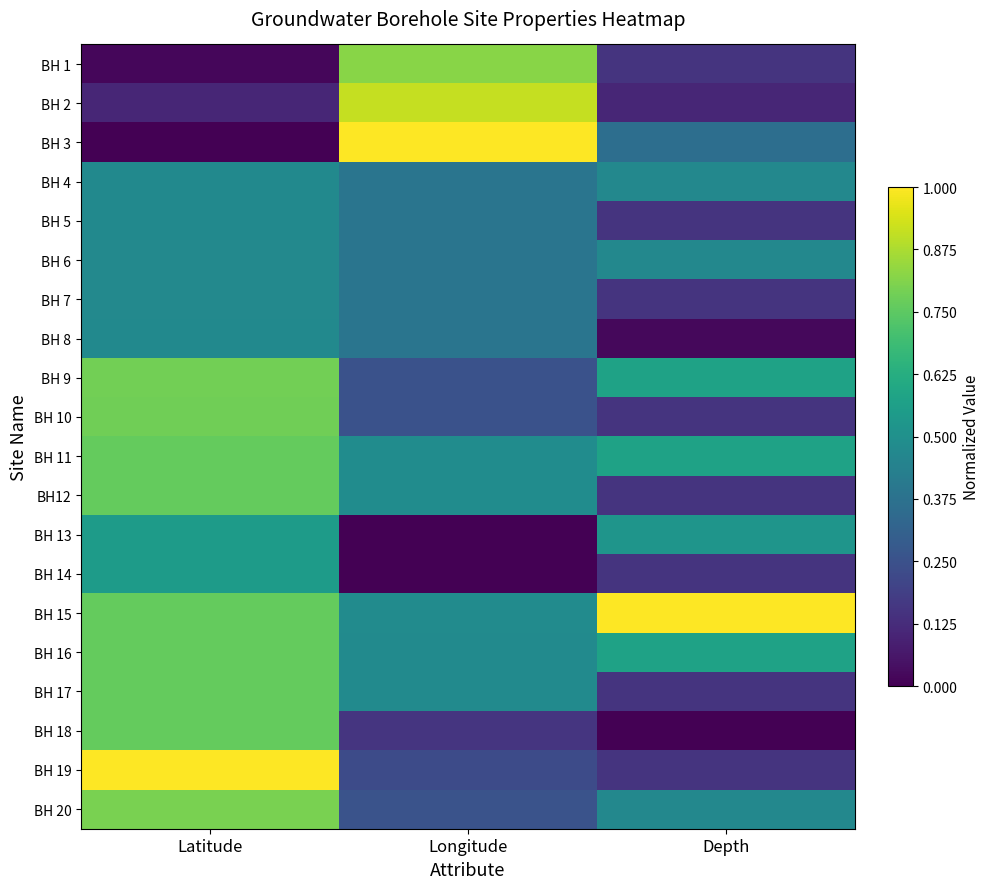

At which category is the sum across all series the highest?

Latitude